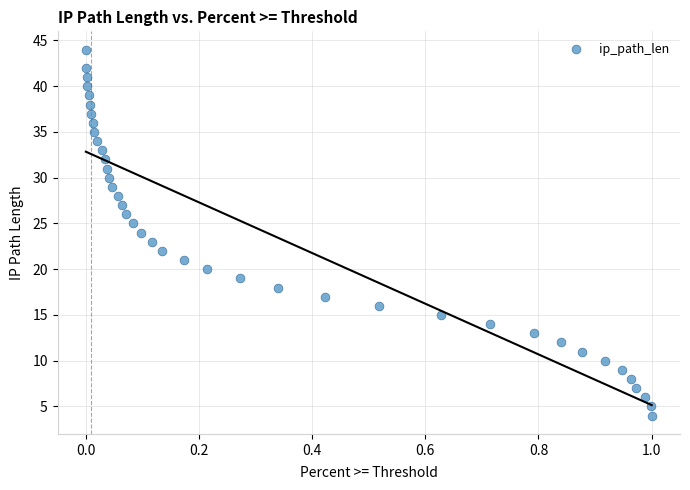

What is the range of Y values (max minus min)?

40